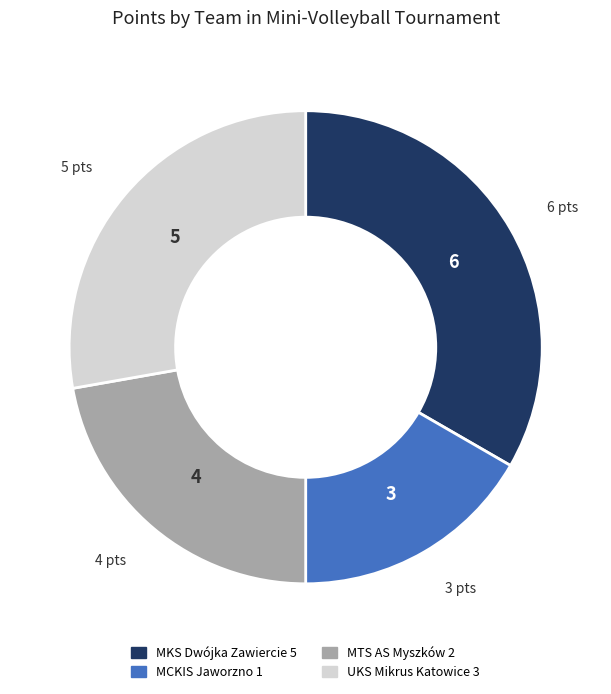

Does MCKIS Jaworzno 1 account for over 50% of the chart?

No